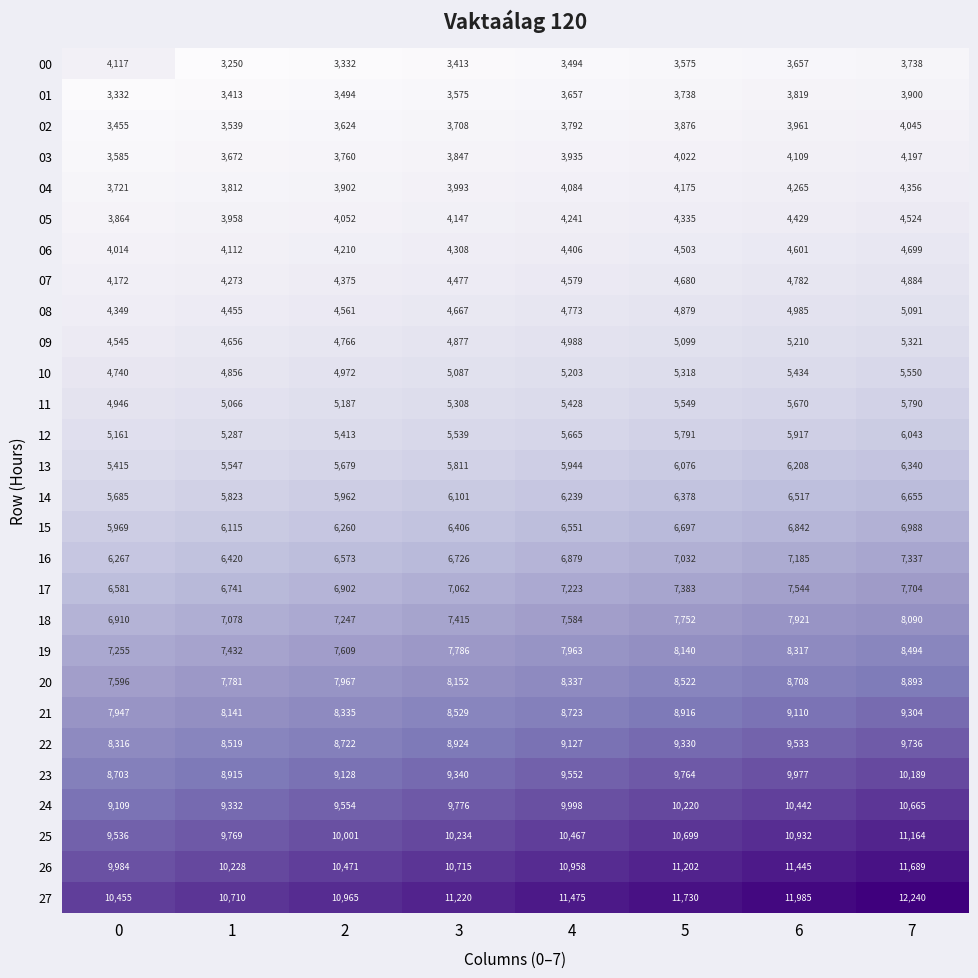

What is the difference between the 27 values at 7 and 2?

1275